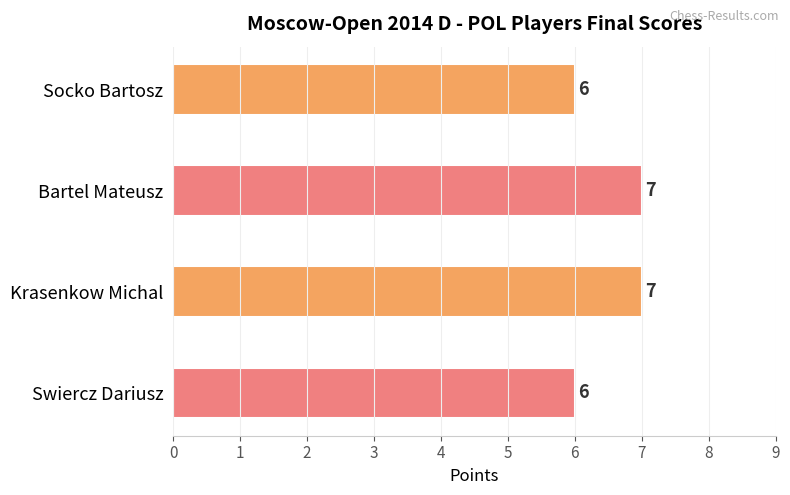

How many values are below 7?

2